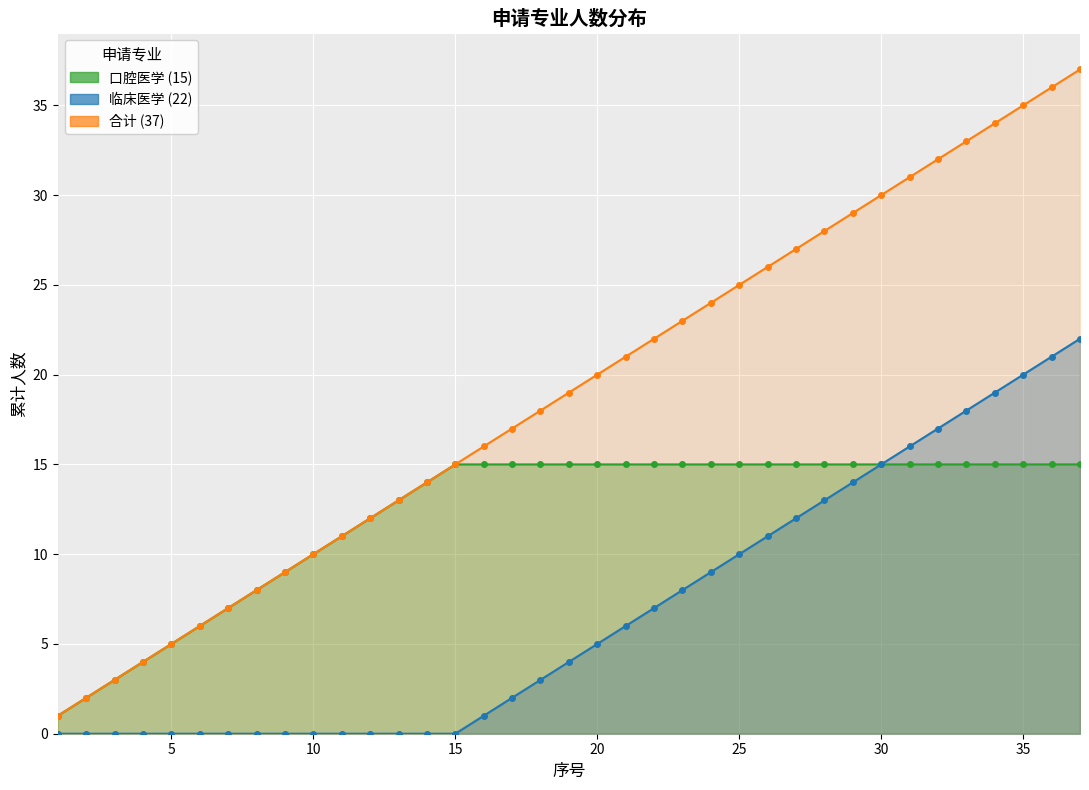

True or false: 临床医学 线 and 合计 线 intersect in this chart.

False